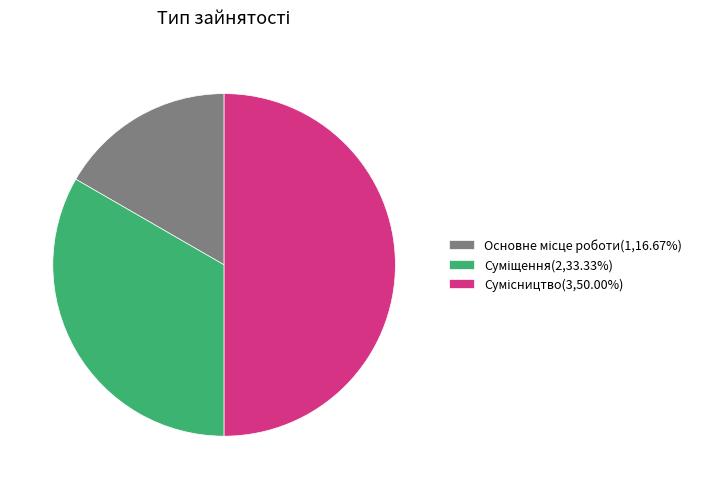

What is the smallest slice in the pie chart?

Основне місце роботи